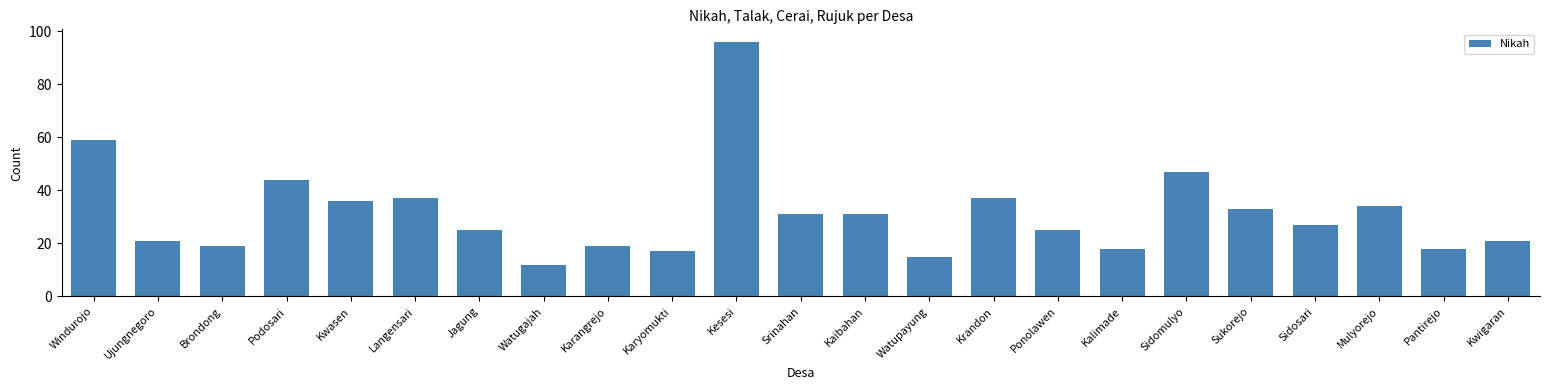

At which category does the chart reach its peak across all series?

Kesesi